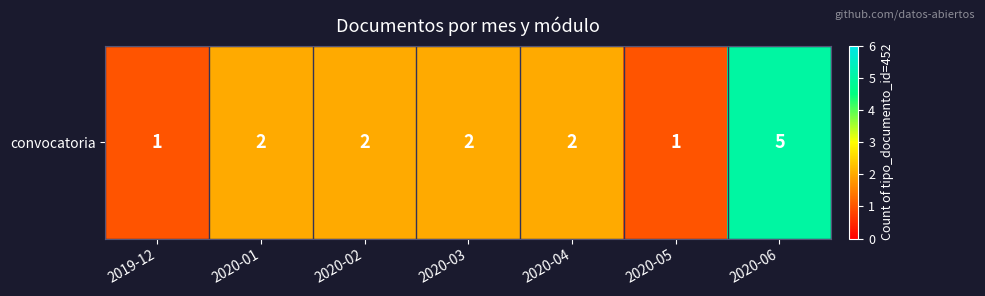

True or false: the data shows 2 at 2020-01.

True